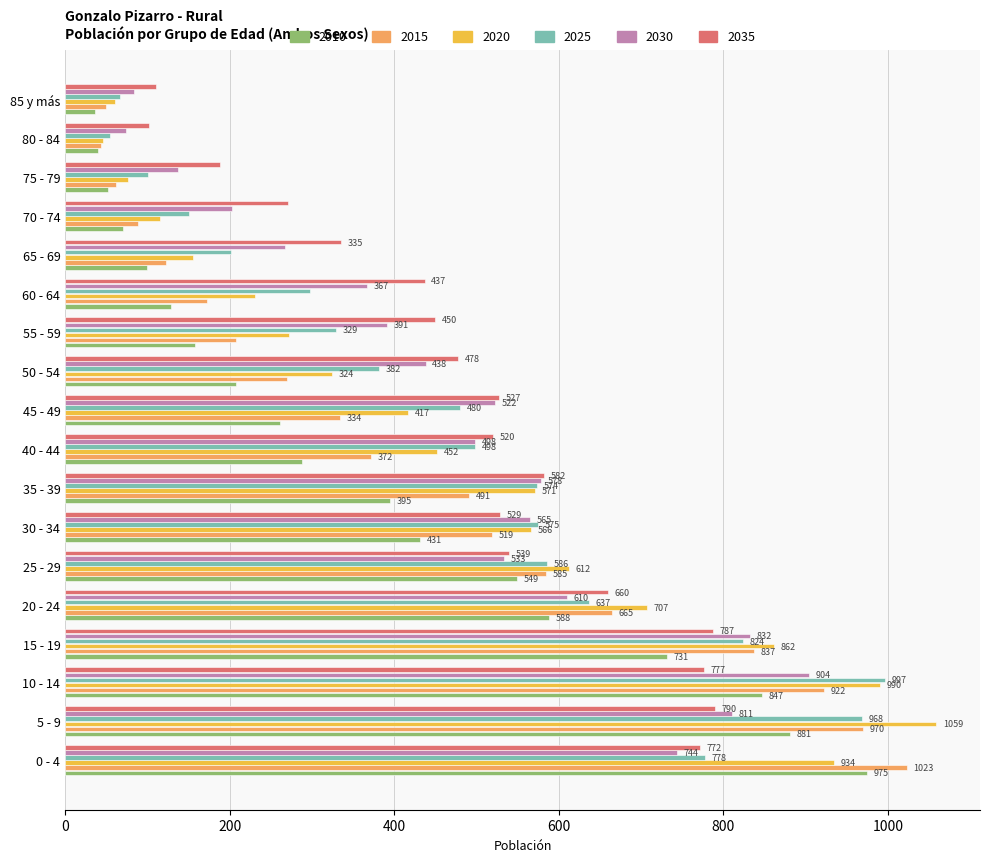

Is the value of 2020 at 85 y más greater than the value of 2030 at 45 - 49?

No